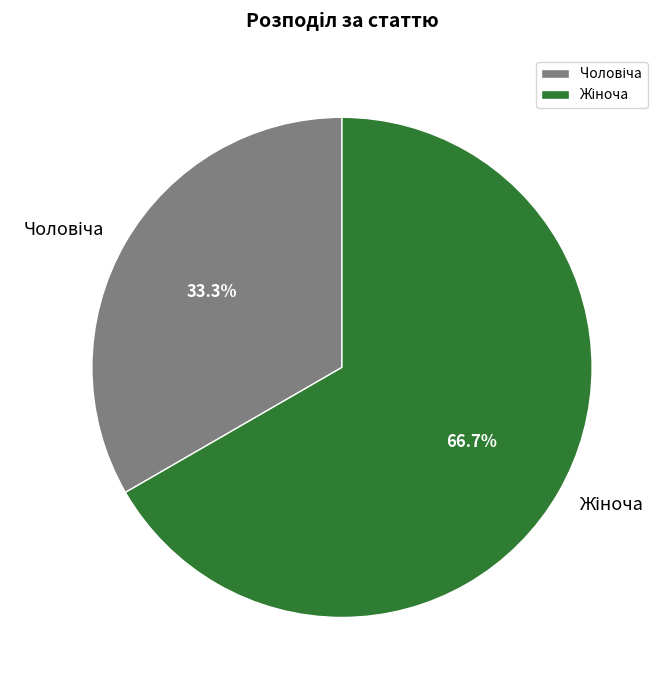

Does any single category account for the majority?

Yes